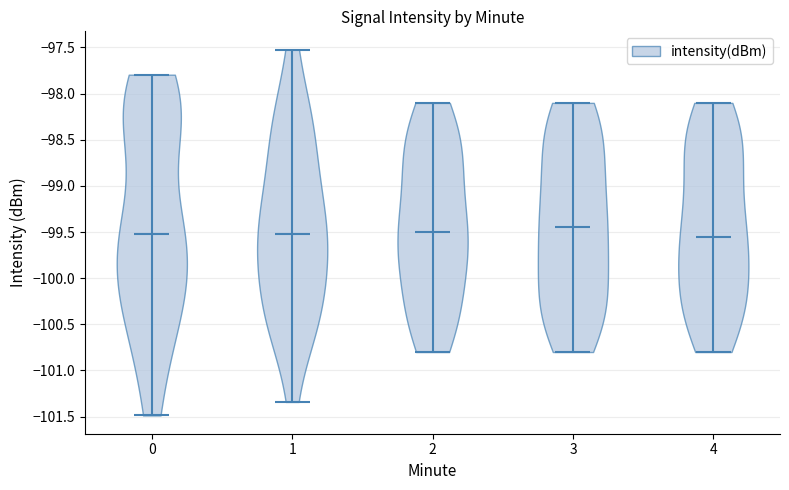

What is the lowest point the violin at x = 1 reaches on the y-axis? The values are not printed on the chart, so give them approximately, as read against the axis.

-101.35